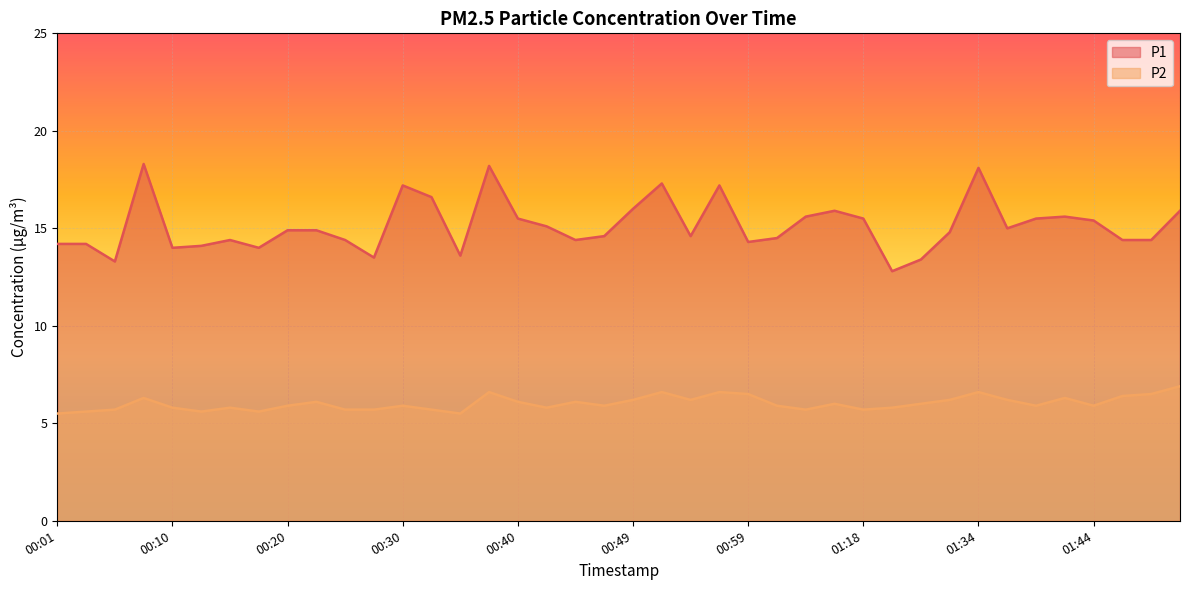

Which has a higher value, 00:27 or 00:49?

00:49